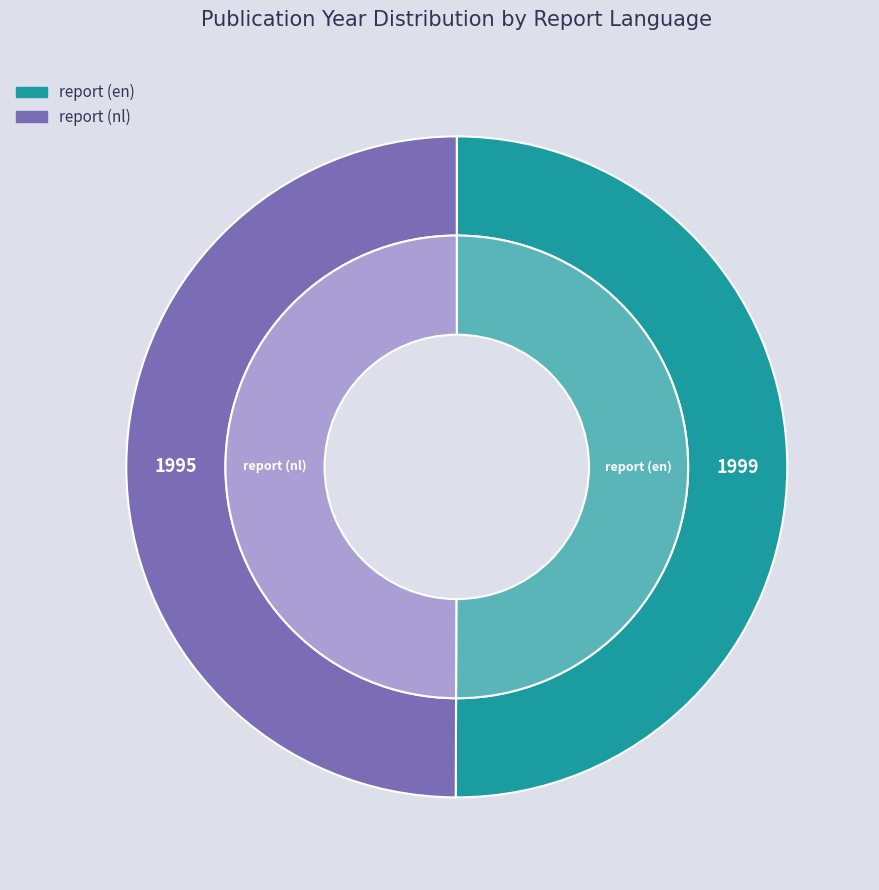

Combined, do report (nl) and report (en) account for over 50%?

Yes